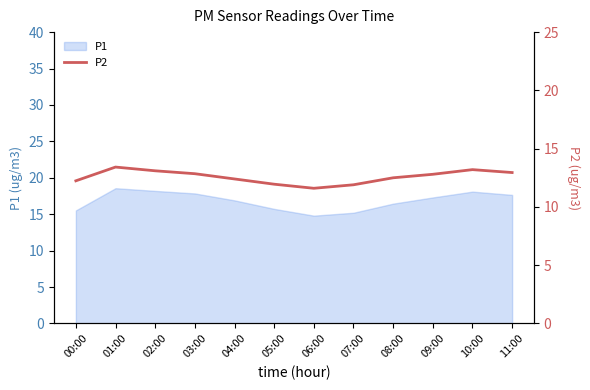

The value of P1 at 03:00 is 24.4. True or false?

False